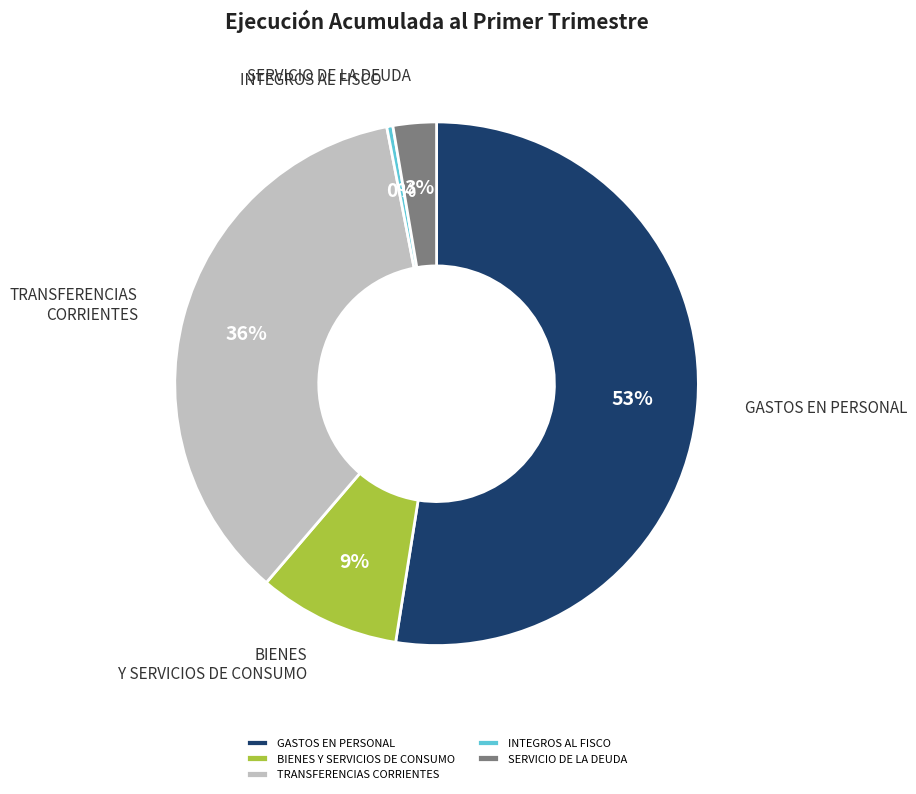

What is the largest slice in the pie chart?

GASTOS EN PERSONAL